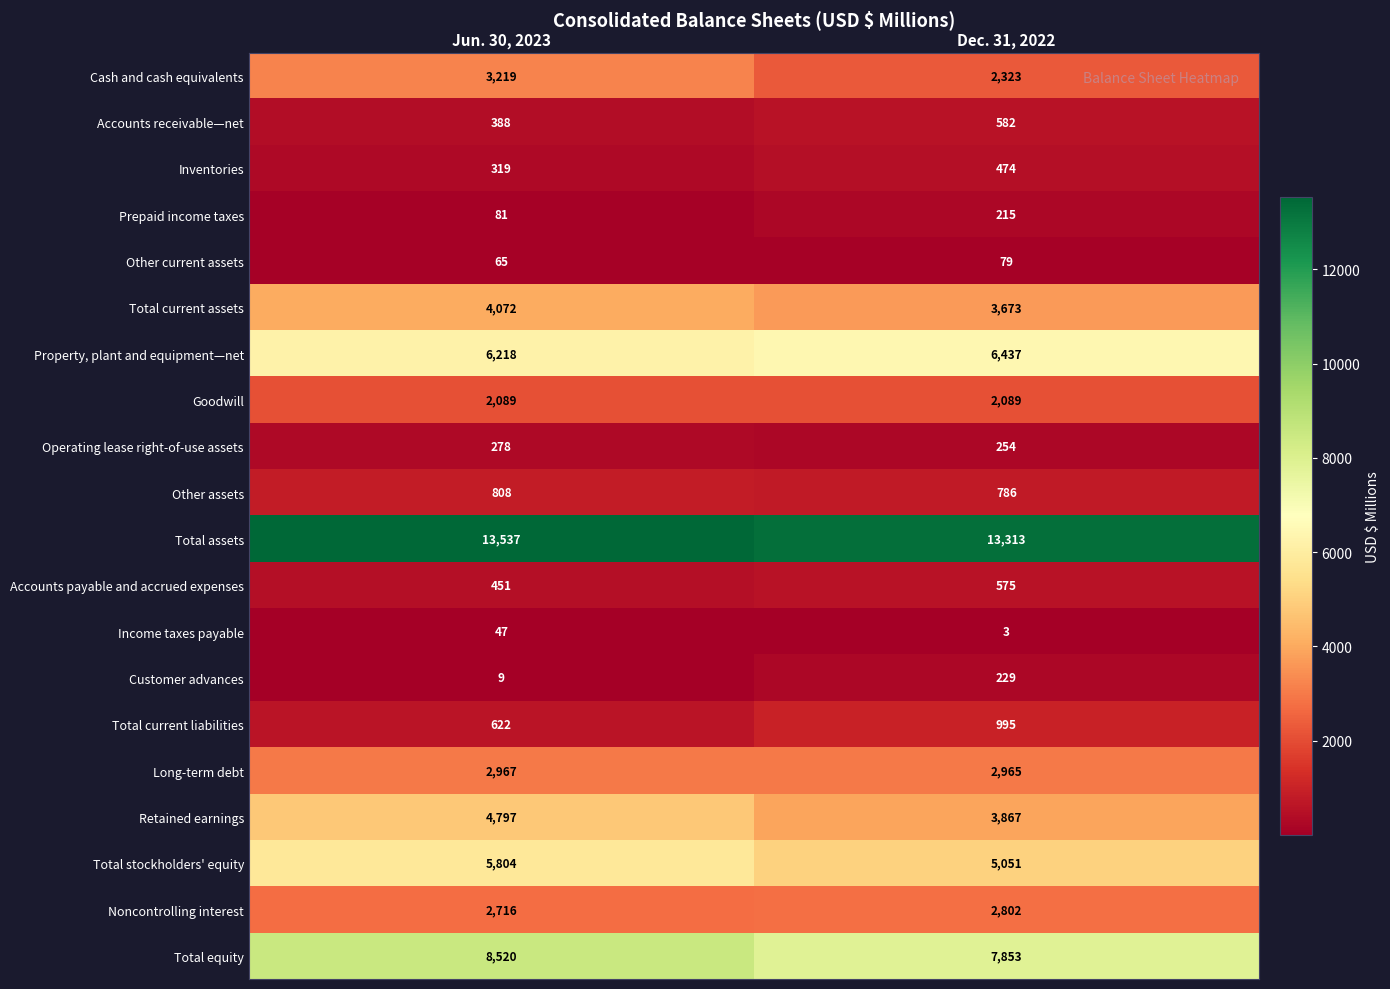

Which series has the widest spread of values?

Retained earnings